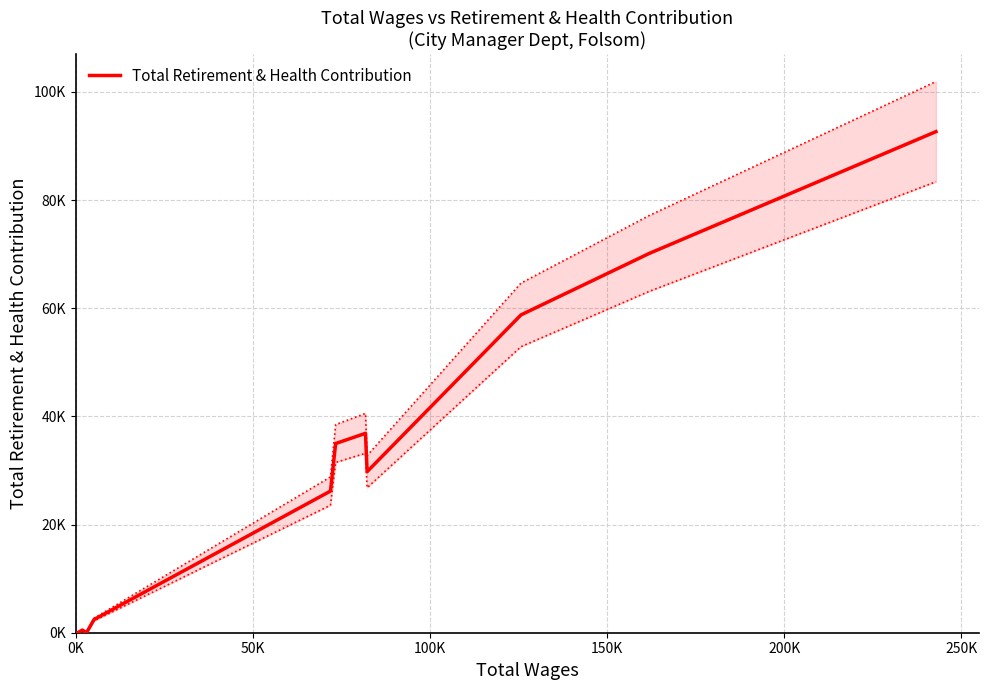

Does the chart display data point markers on the line(s)?

No